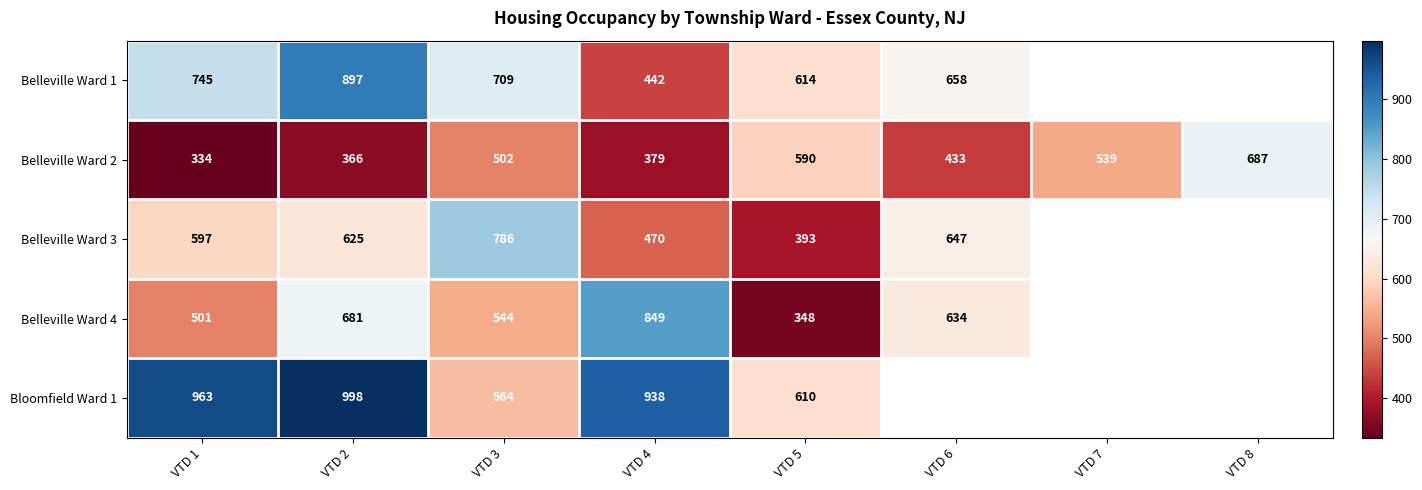

At which label does Belleville Ward 2 reach its peak?

VTD 8